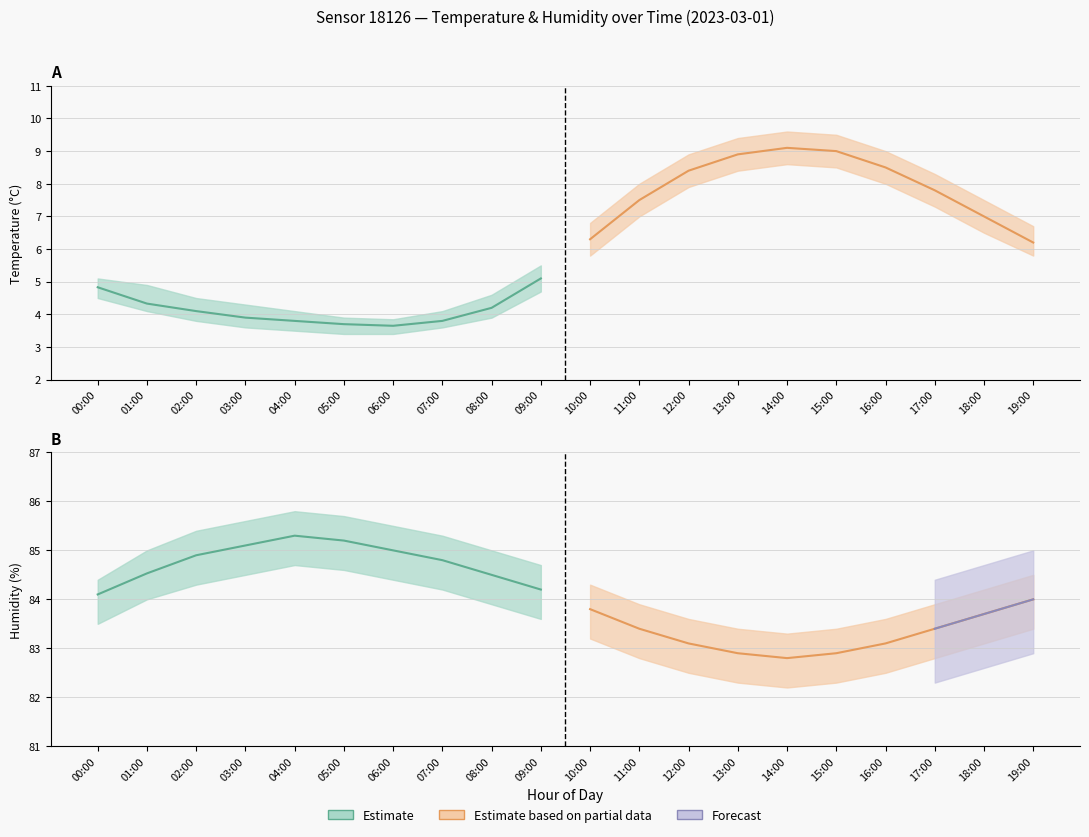

What is the sum of the temperature values at 09:00 and 06:00?

8.8